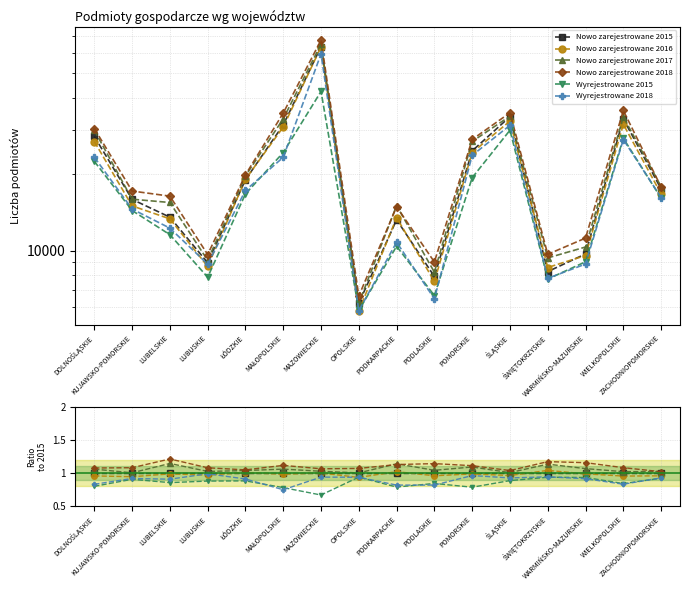

Is the value of Wyrejestrowane 2018 at ŚWIĘTOKRZYSKIE greater than the value of Wyrejestrowane 2015 at DOLNOŚLĄSKIE?

Yes